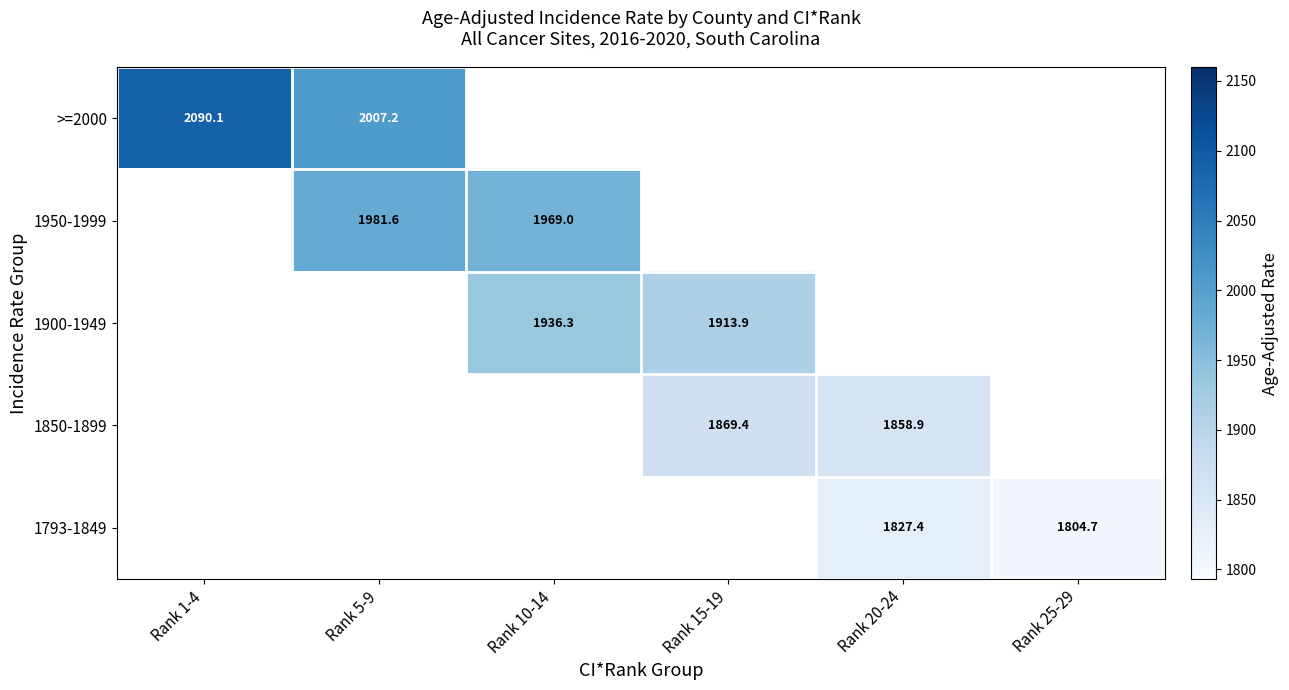

Which label corresponds to the smallest value in the chart?

Rank 25-29